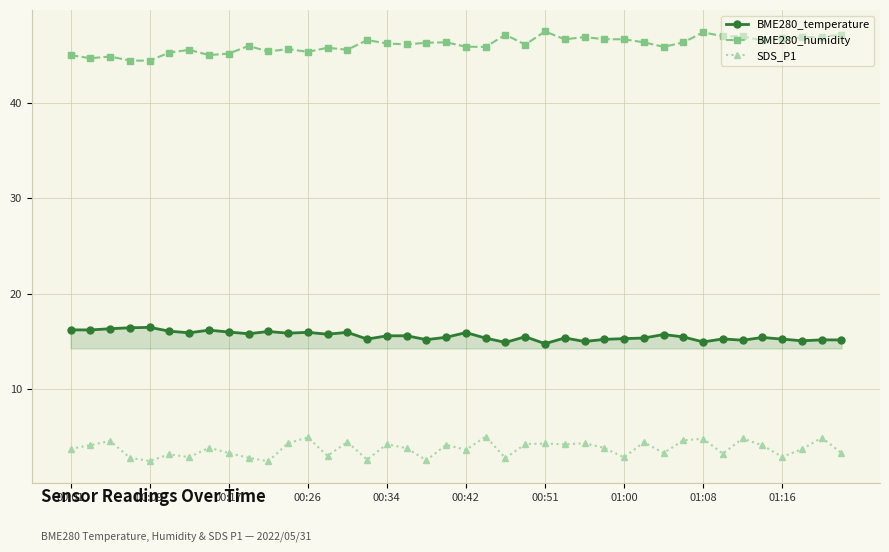

What is the lowest value of the BME280_temperature series?

14.8